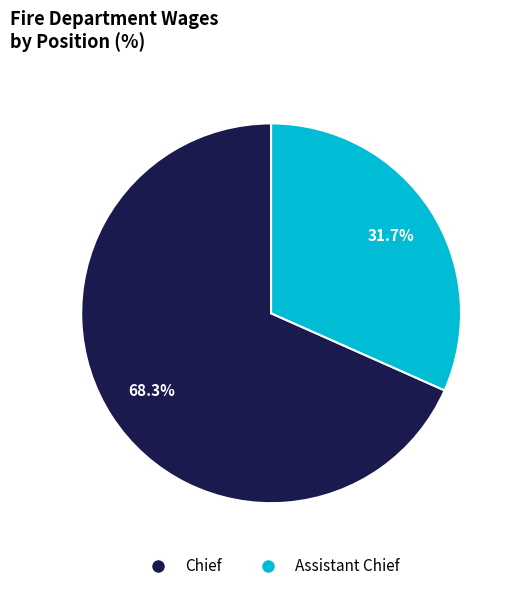

To the nearest percent, what is the difference between the largest and smallest slice percentages?

37%